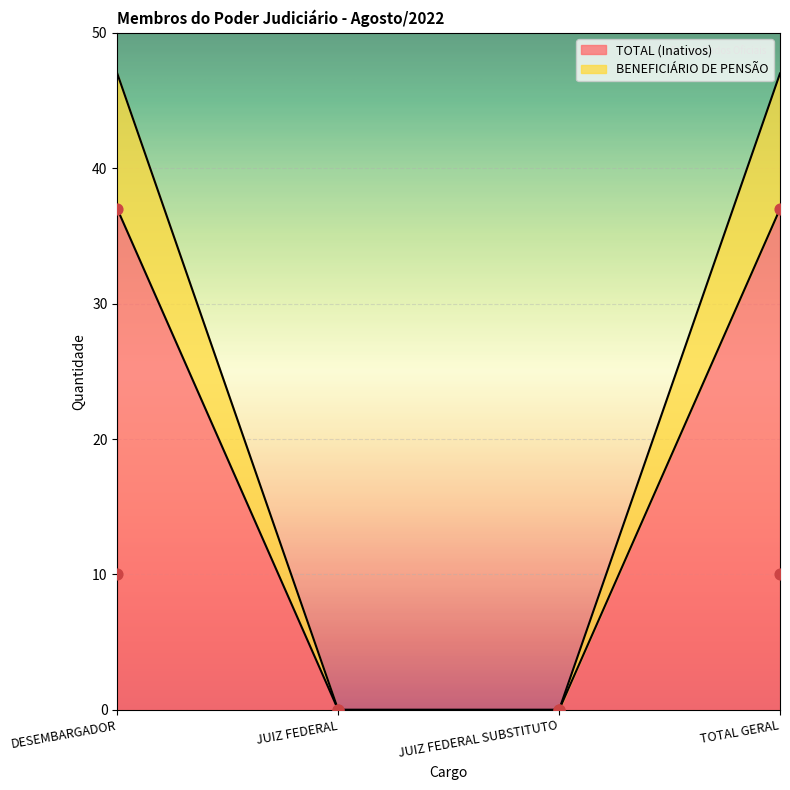

At which category is the sum across all series the highest?

DESEMBARGADOR